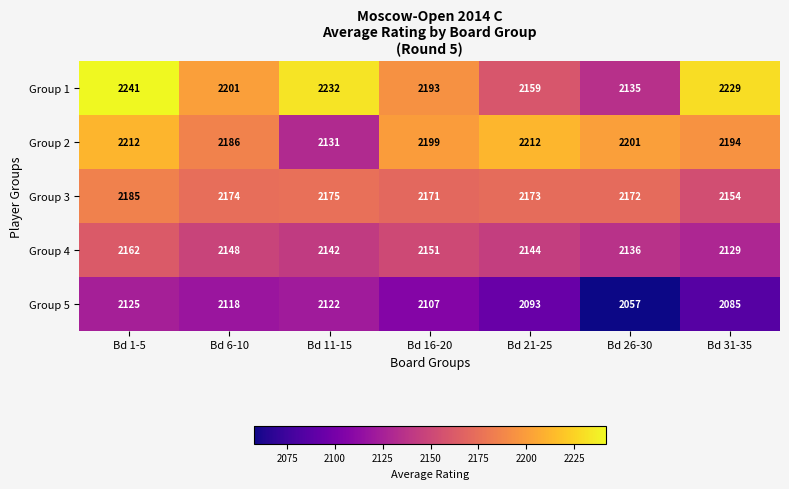

At which category does the chart reach its peak across all series?

Bd 1-5